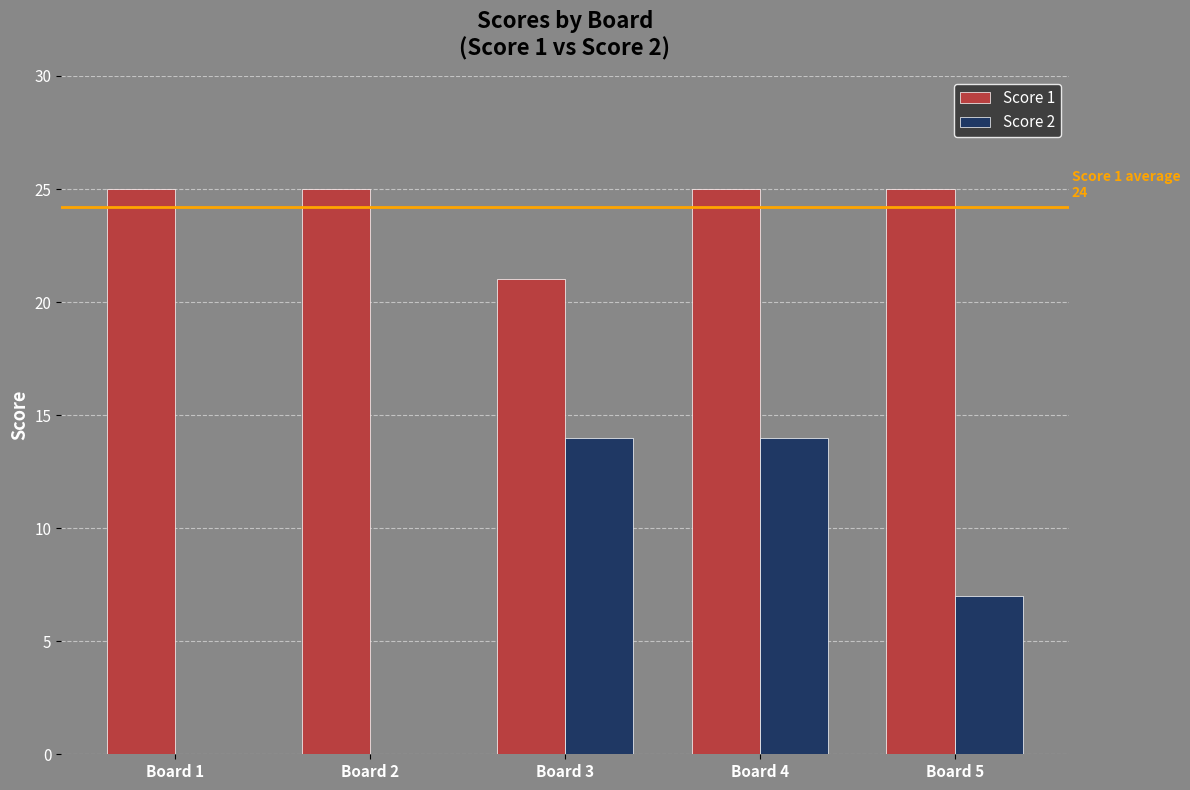

What is the sum of all Score 2 values?

35